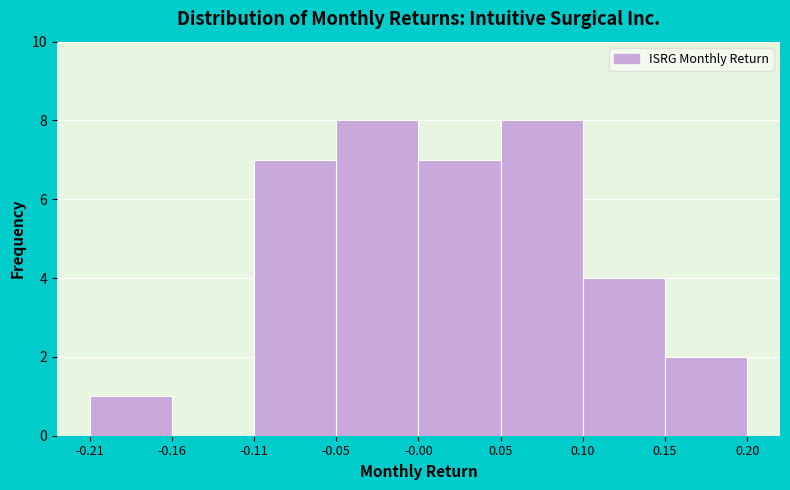

What is the sum of the values at -0.11 and -0.16?

7